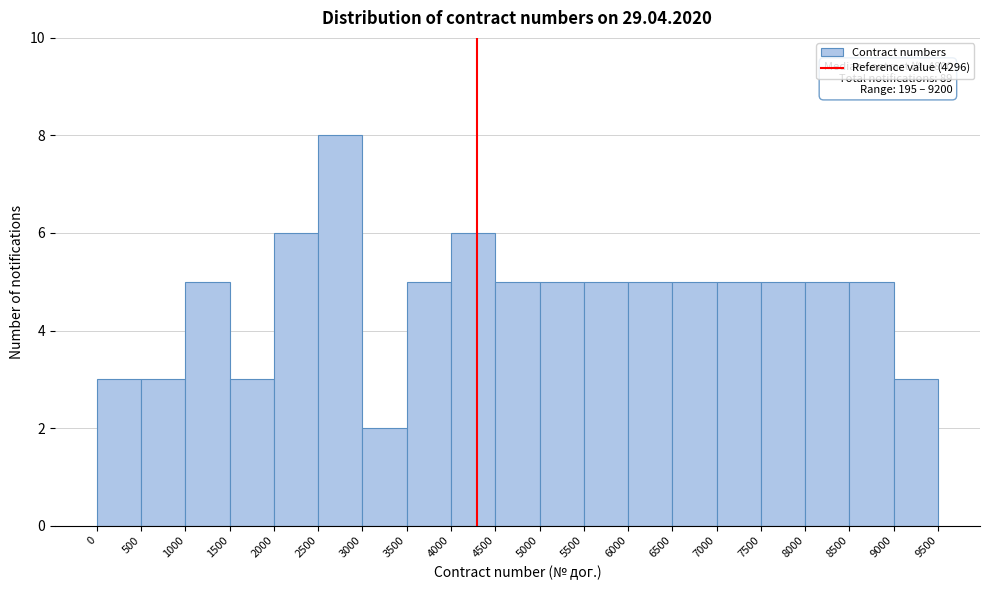

Over which range of the x-axis is the bar tallest?

2500 to 3000